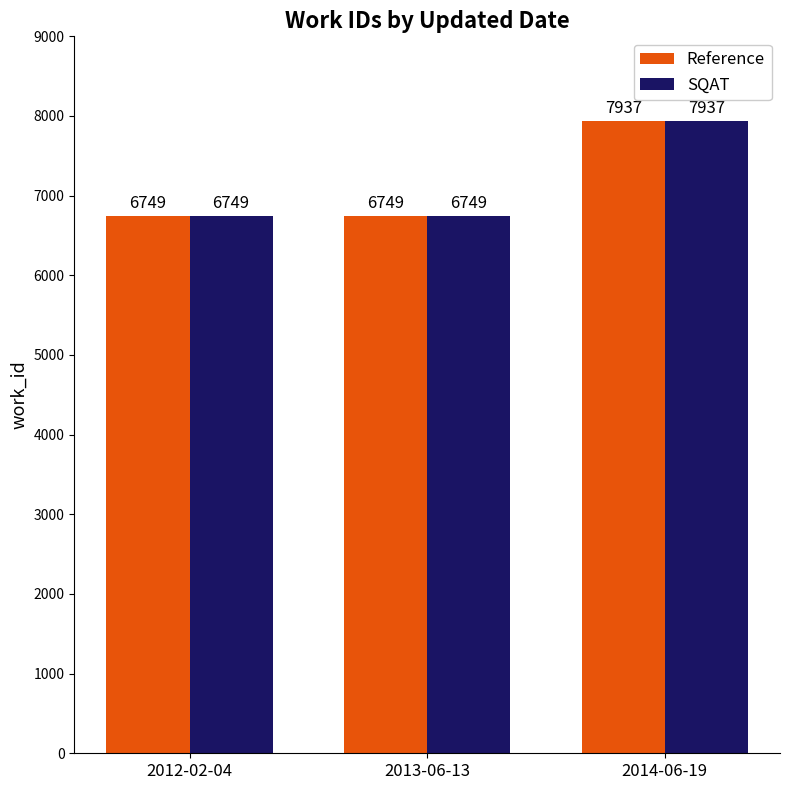

What is the label of the 3rd bar from the left?

2014-06-19